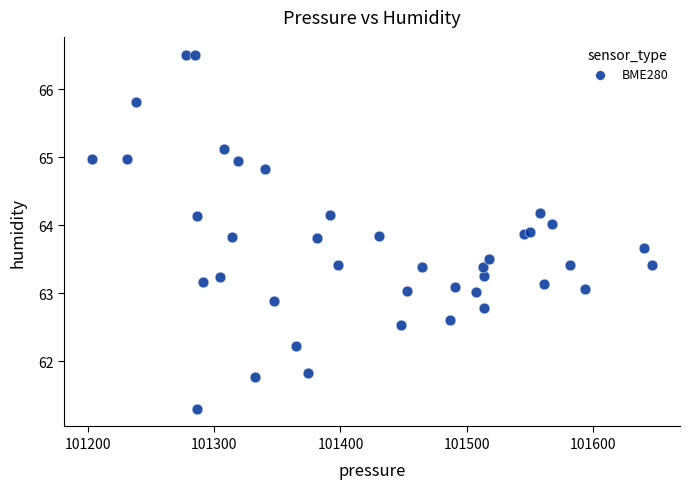

What is the range of Y values (max minus min)?

5.2